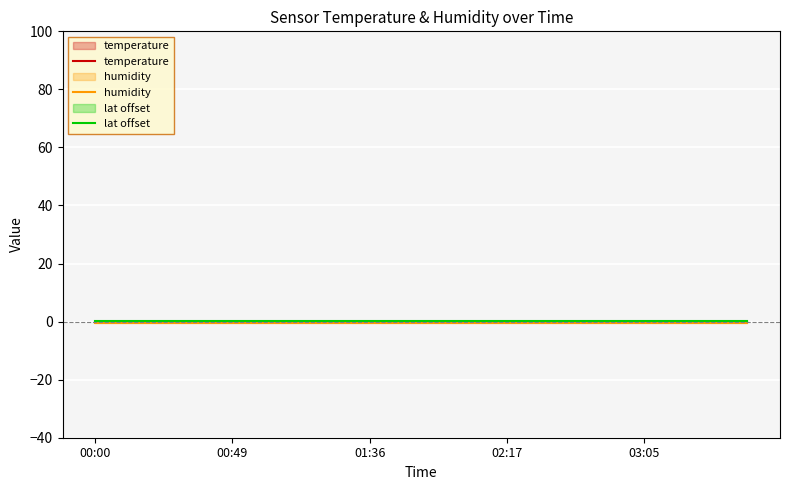

Does the chart display data point markers on the line(s)?

No